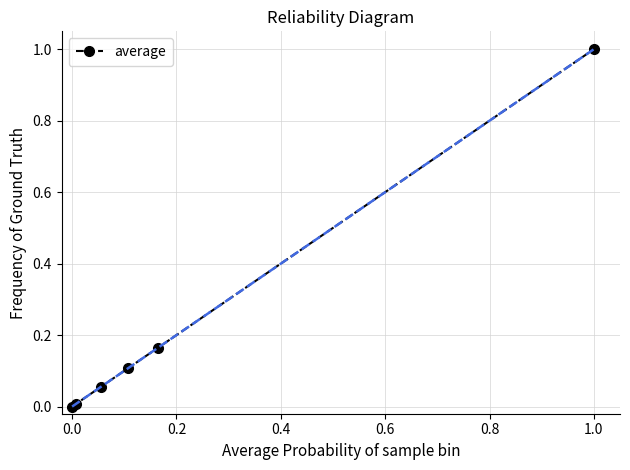

True or false: there are more than 2 points higher than both neighbors.

False